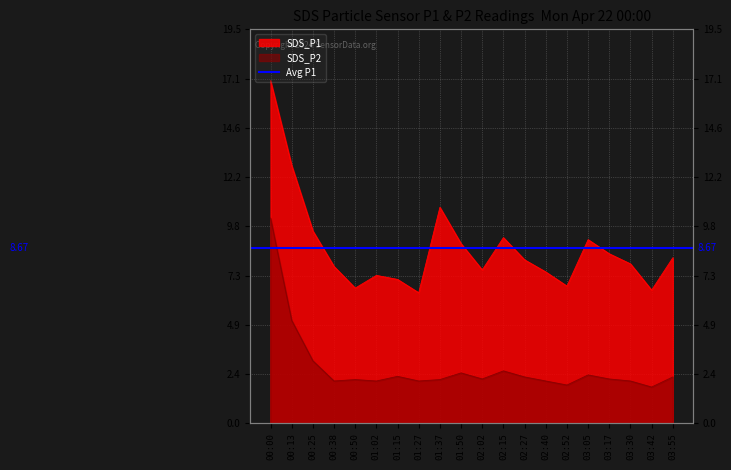

Where is SDS_P1 nearest to the value 11?

01:37